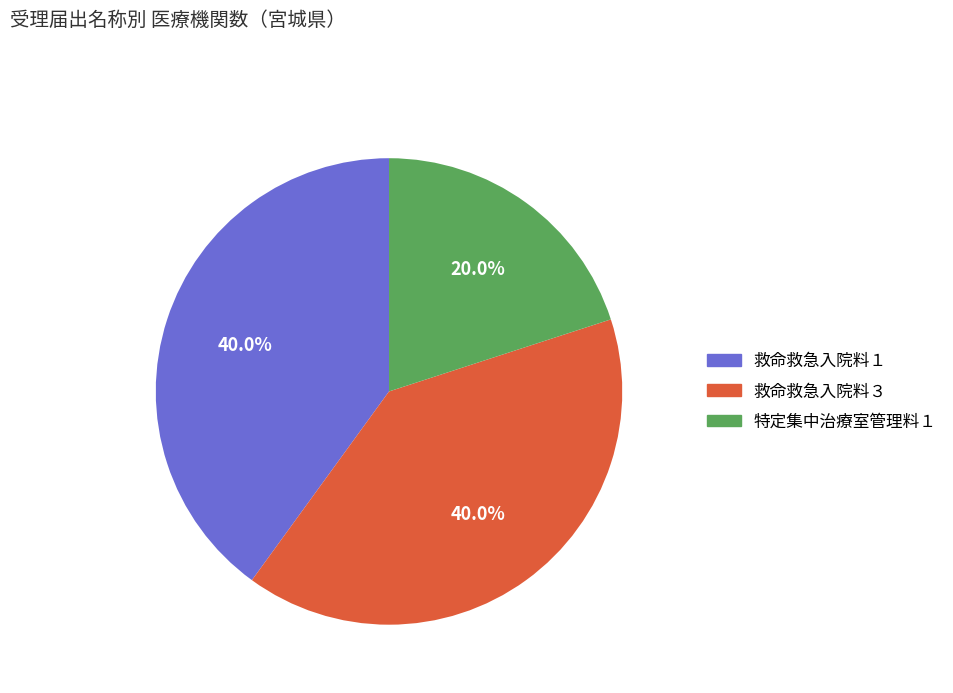

How many slices are in this pie chart?

3